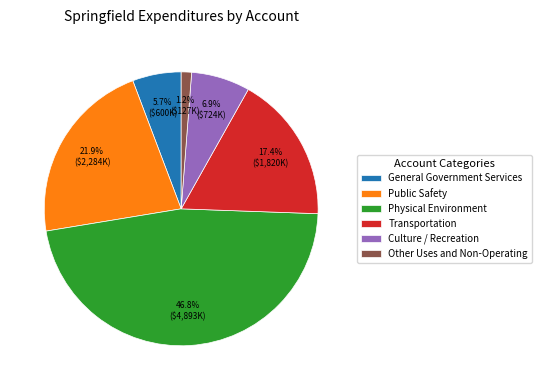

To the nearest percent, what is the combined percentage of Public Safety and Physical Environment?

69%